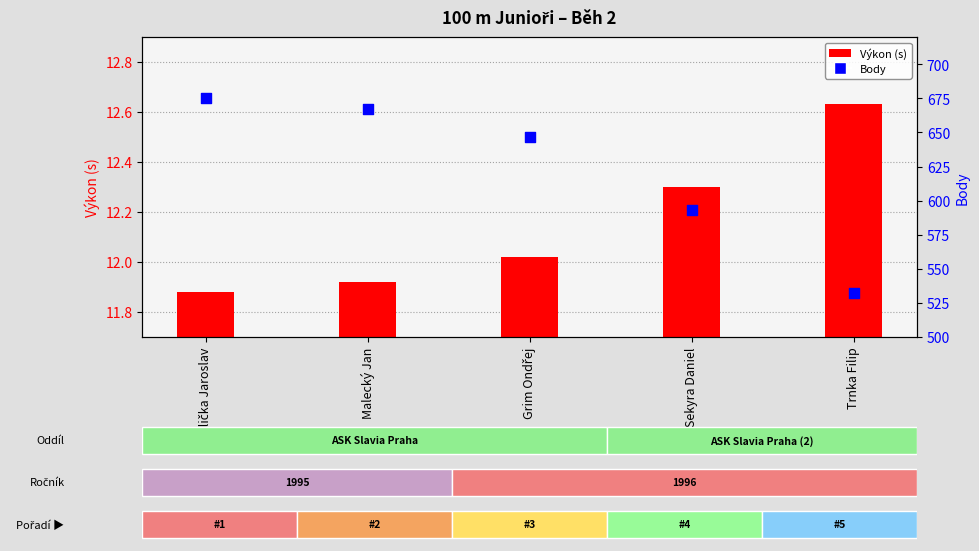

Which series has the largest Y range (max minus min)?

Body